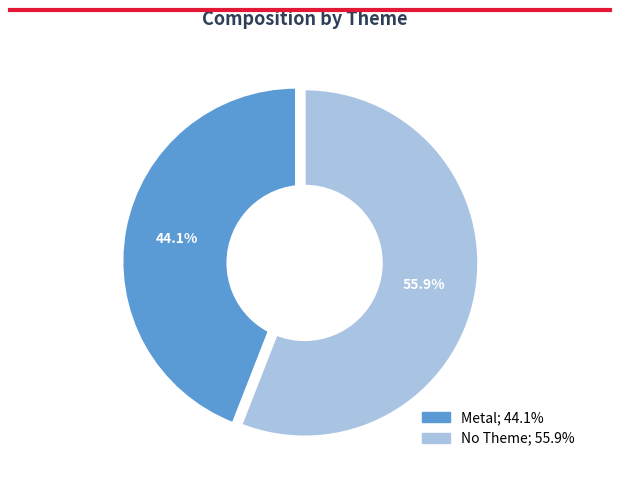

Count the number of slices in the pie.

2